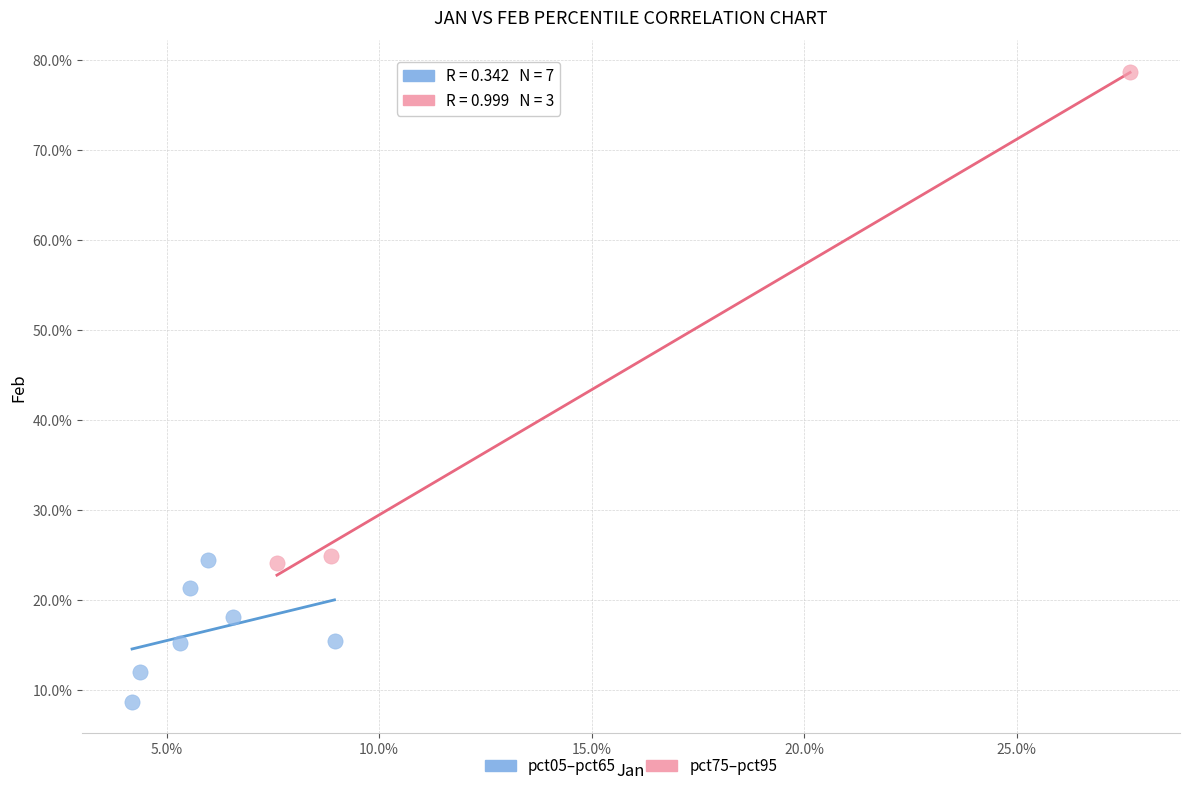

What are all the series names shown in the legend?

pct05–pct65, pct75–pct95